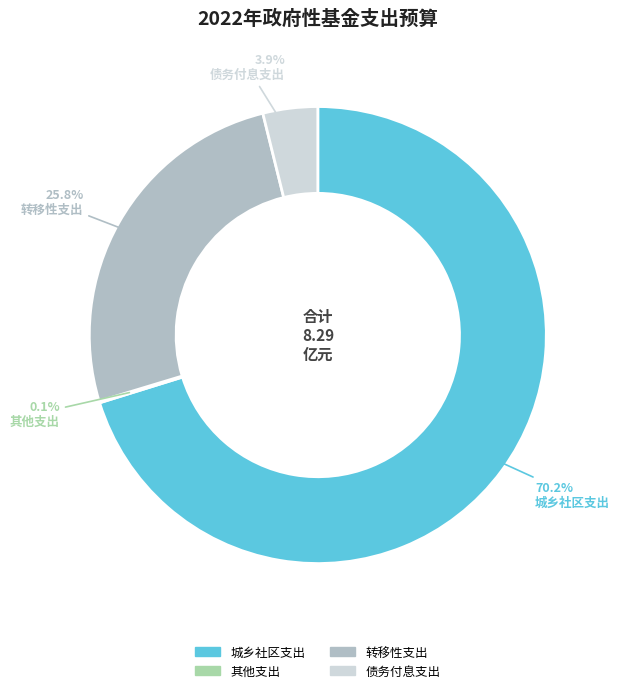

How many slices are in this pie chart?

4